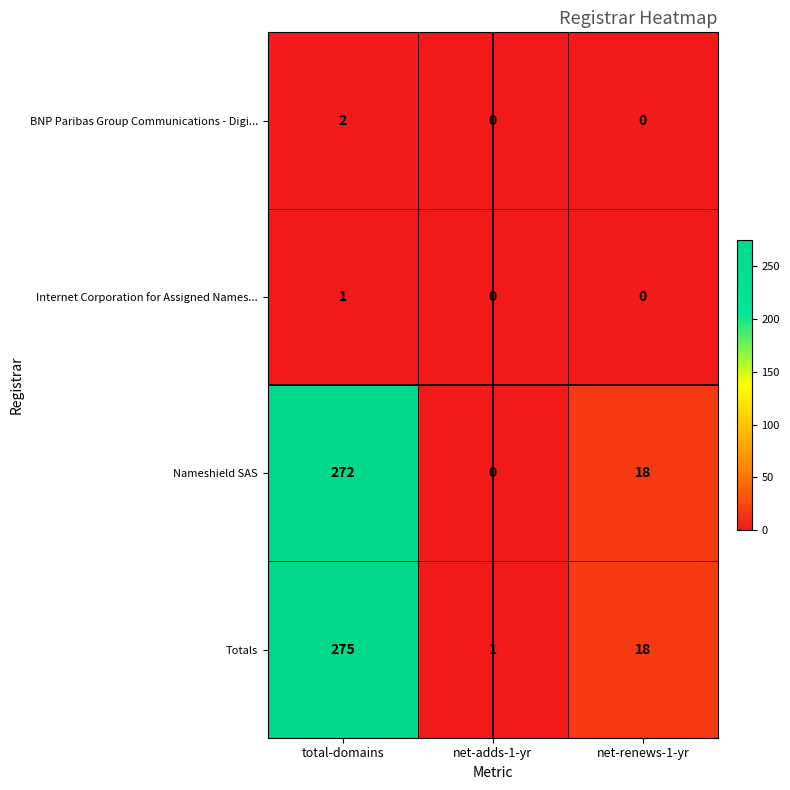

What is the sum of all Totals values?

294